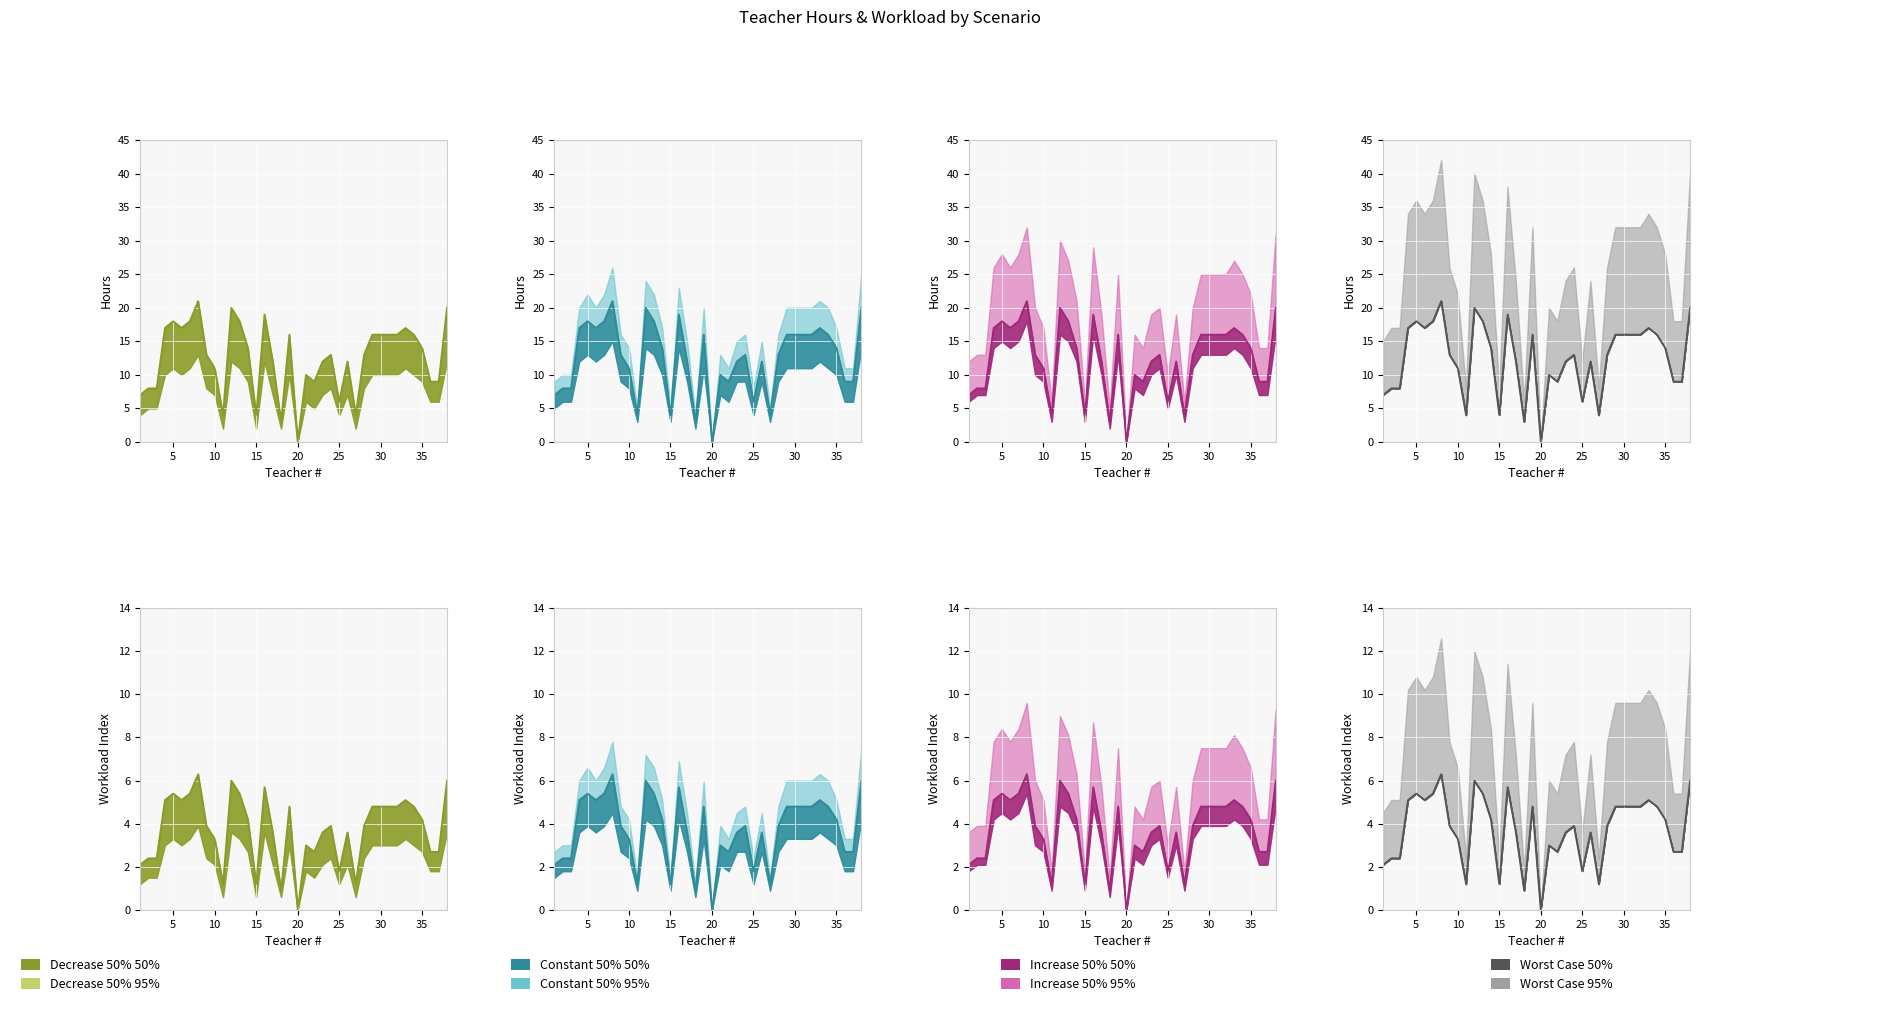

Reading right to left, extract all data points from this chart.

38=20	37=9	36=9	35=14	34=16	33=17	32=16	31=16	30=16	29=16	28=13	27=4	26=12	25=6	24=13	23=12	22=9	21=10	20=0	19=16	18=3	17=12	16=19	15=4	14=14	13=18	12=20	11=4	10=11	9=13	8=21	7=18	6=17	5=18	4=17	3=8	2=8	1=7